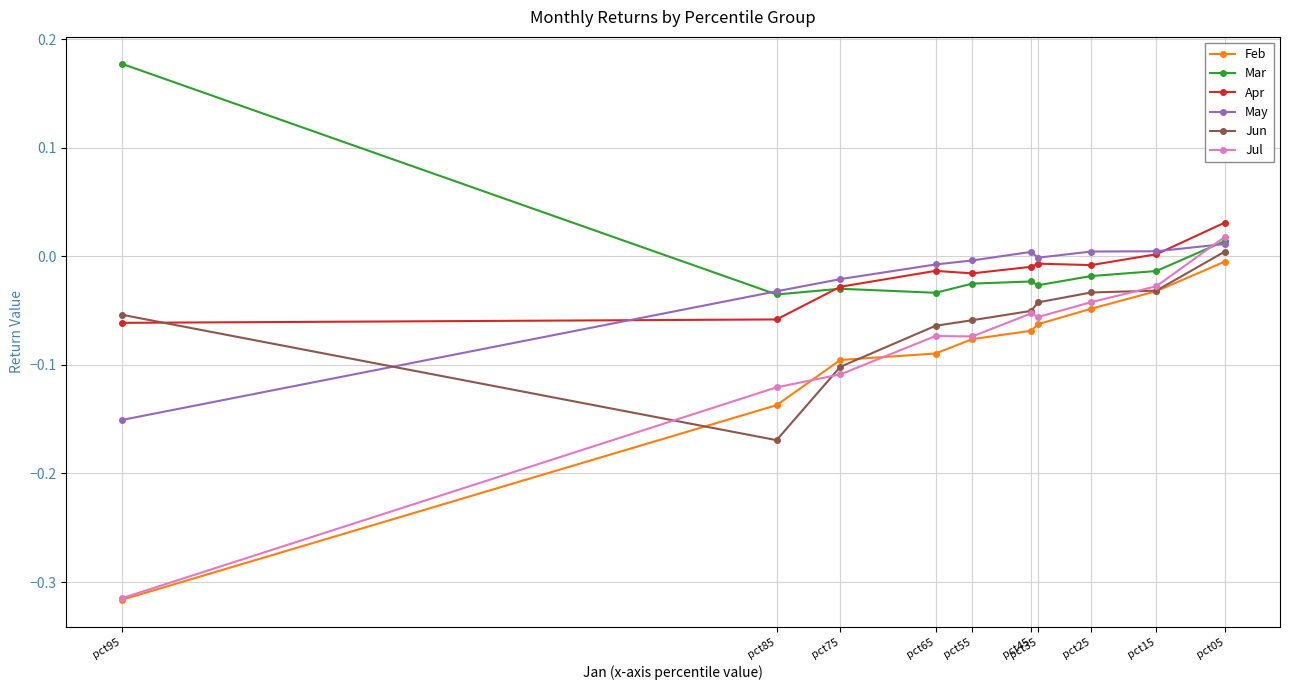

List the series in order of their peak value, lowest first.

Feb, Jun, May, Jul, Apr, Mar